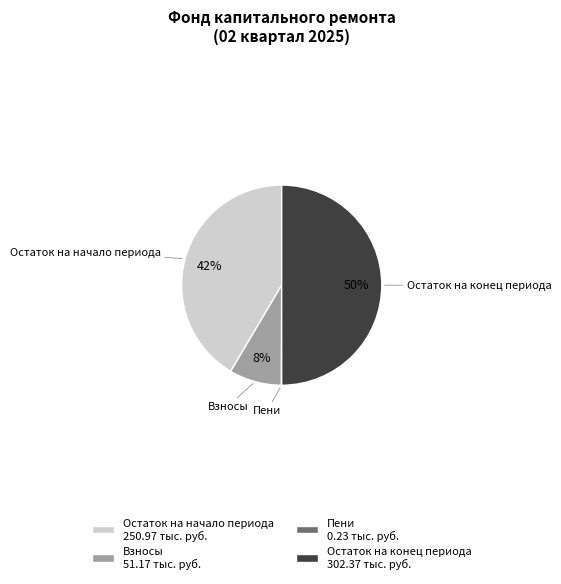

Which category has the biggest portion of the pie?

Остаток на конец периода 302.37 тыс. руб.